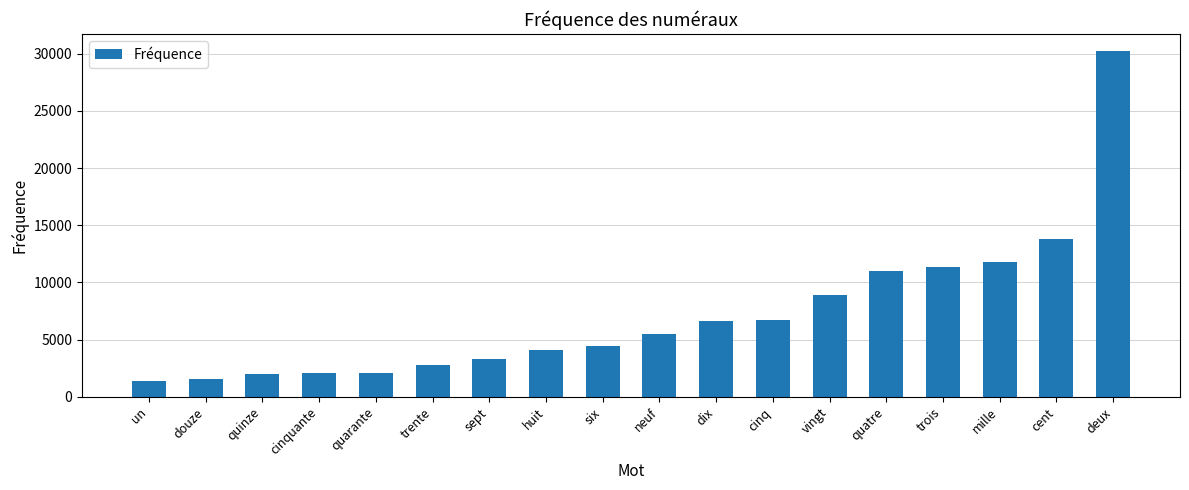

Approximately how many times larger is the value at deux compared to sept?

9.2